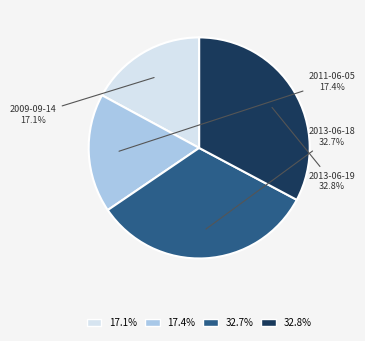

How many slices are in this pie chart?

4